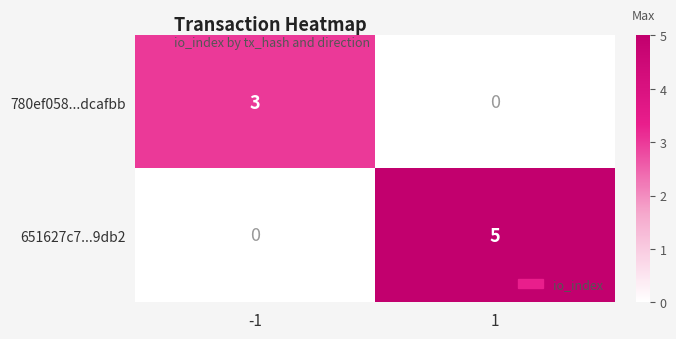

What is the difference between the 651627c7...9db2 values at 1 and -1?

5